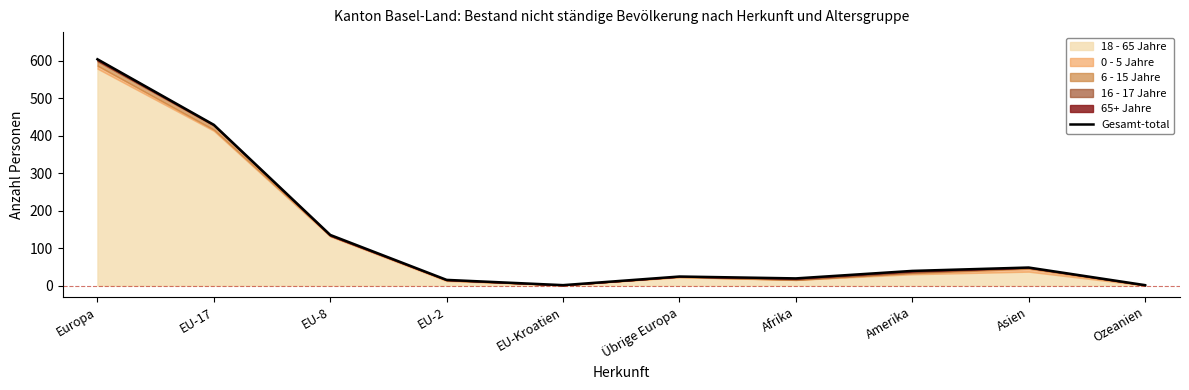

Does the chart display data point markers on the line(s)?

No